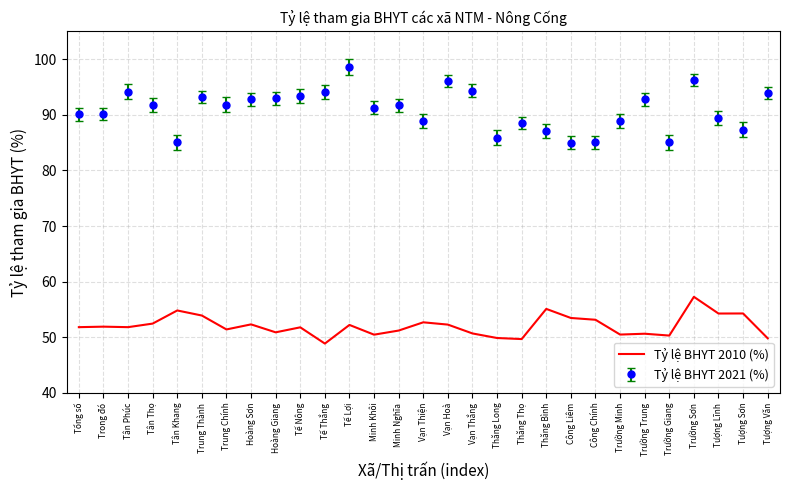

What is the difference between the Tỷ lệ BHYT 2010 (%) values at Trường Sơn and Thăng Bình?

2.2